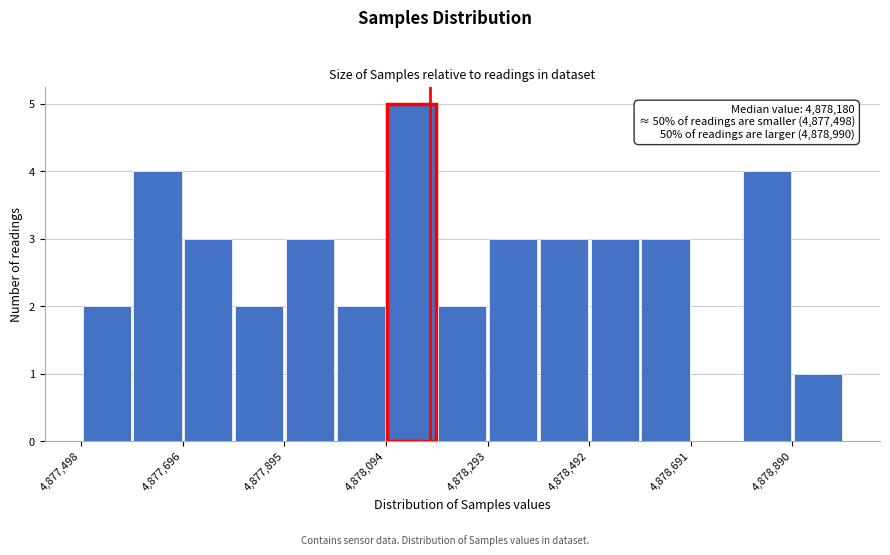

Which range on the x-axis has the tallest bar?

4878100 to 4878200